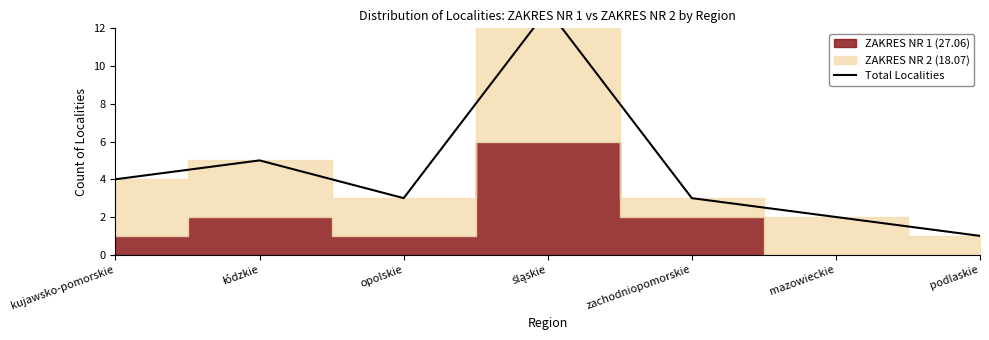

At which category does the data reach its first local peak?

łódzkie